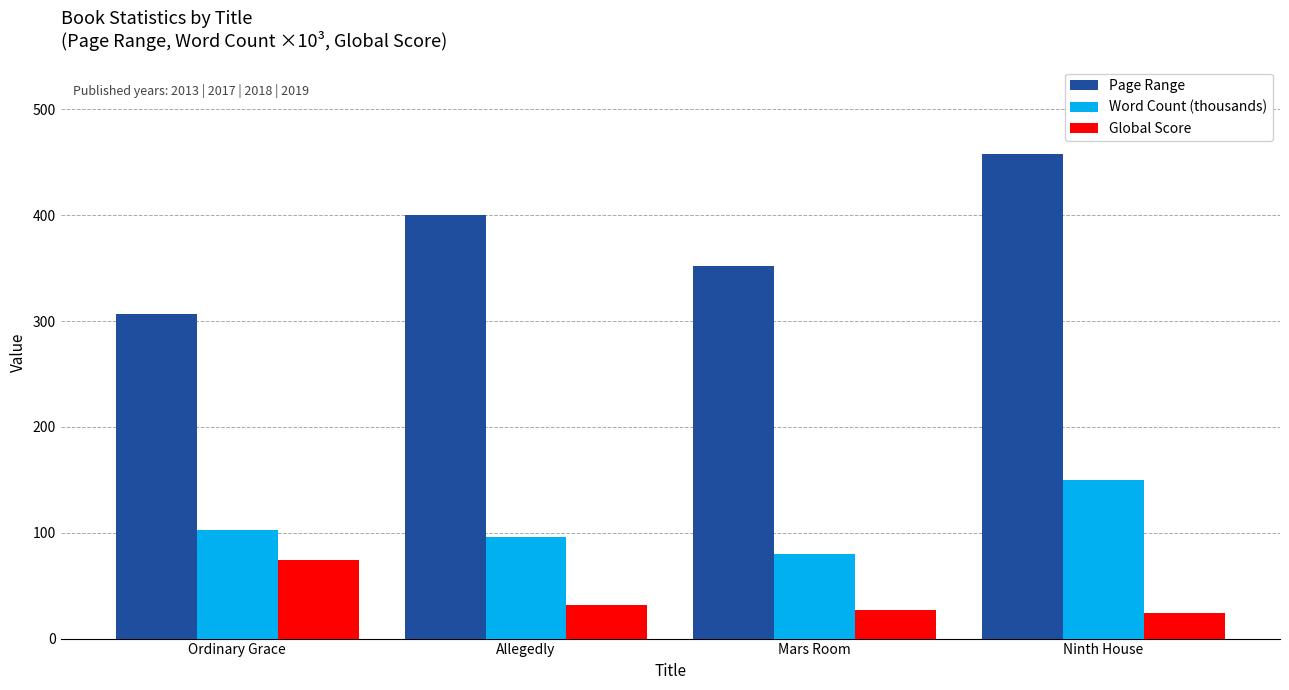

At which label does Global Score first exceed 32?

Ordinary Grace